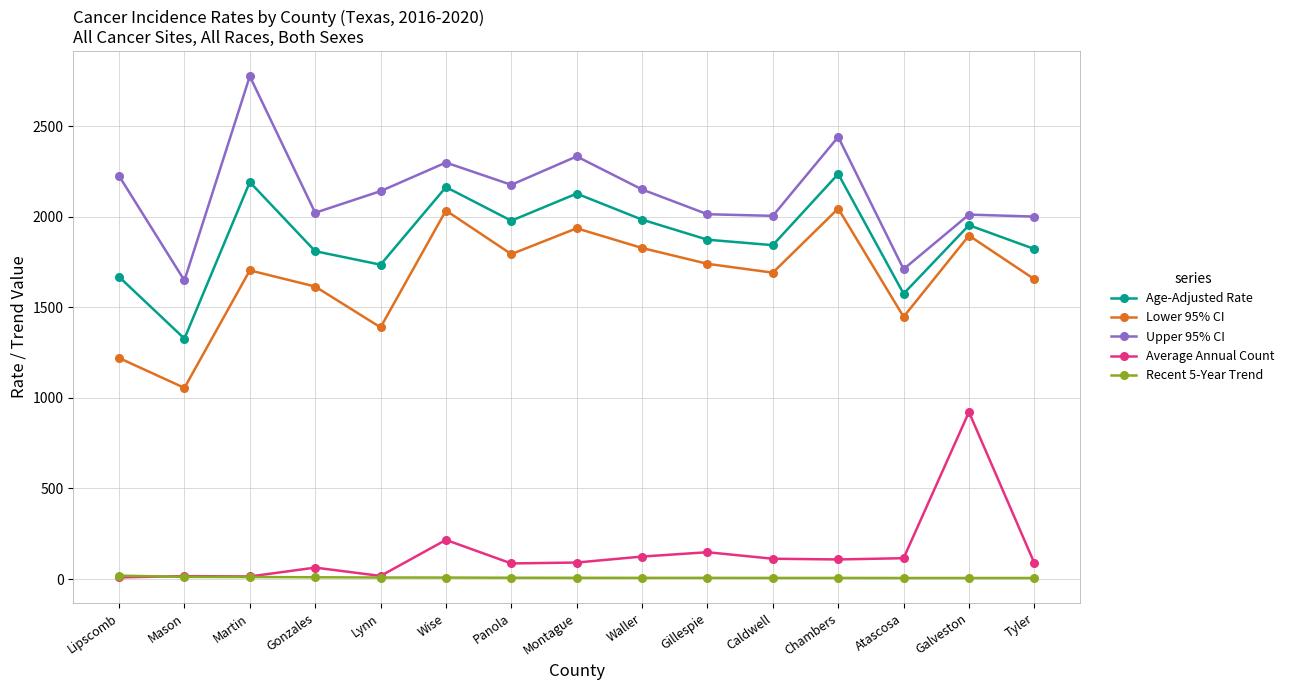

What is the difference between the Average Annual Count values at Lynn and Wise?

199.0